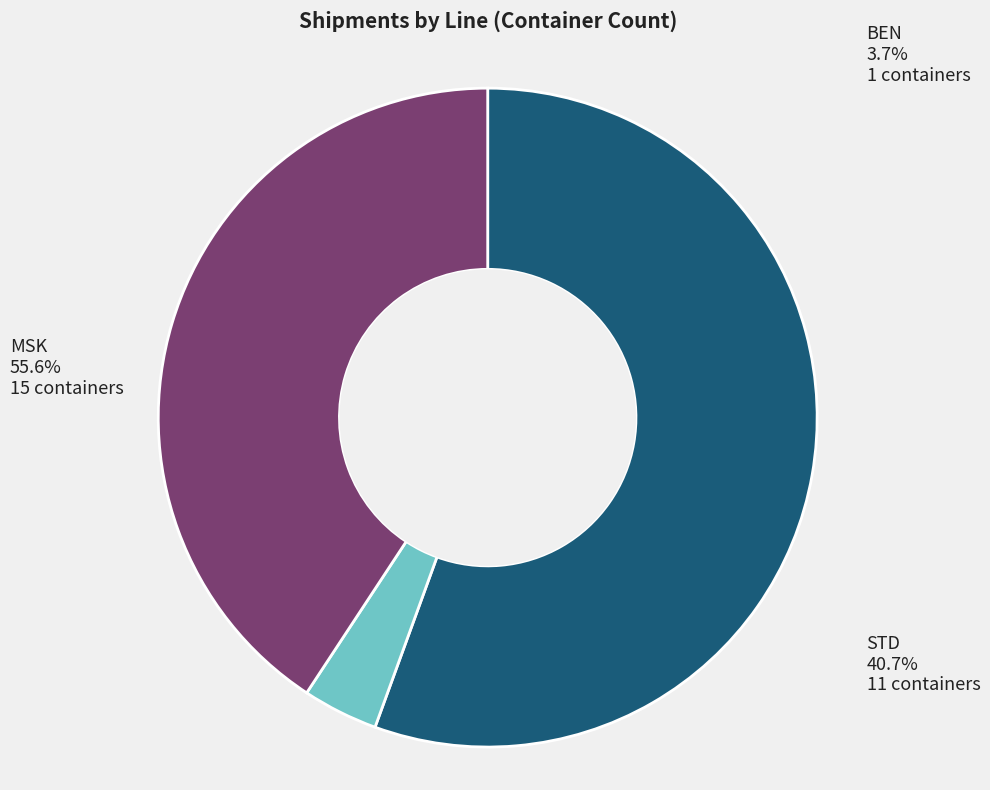

What is the ratio of the value at STD to the value at MSK?

0.7